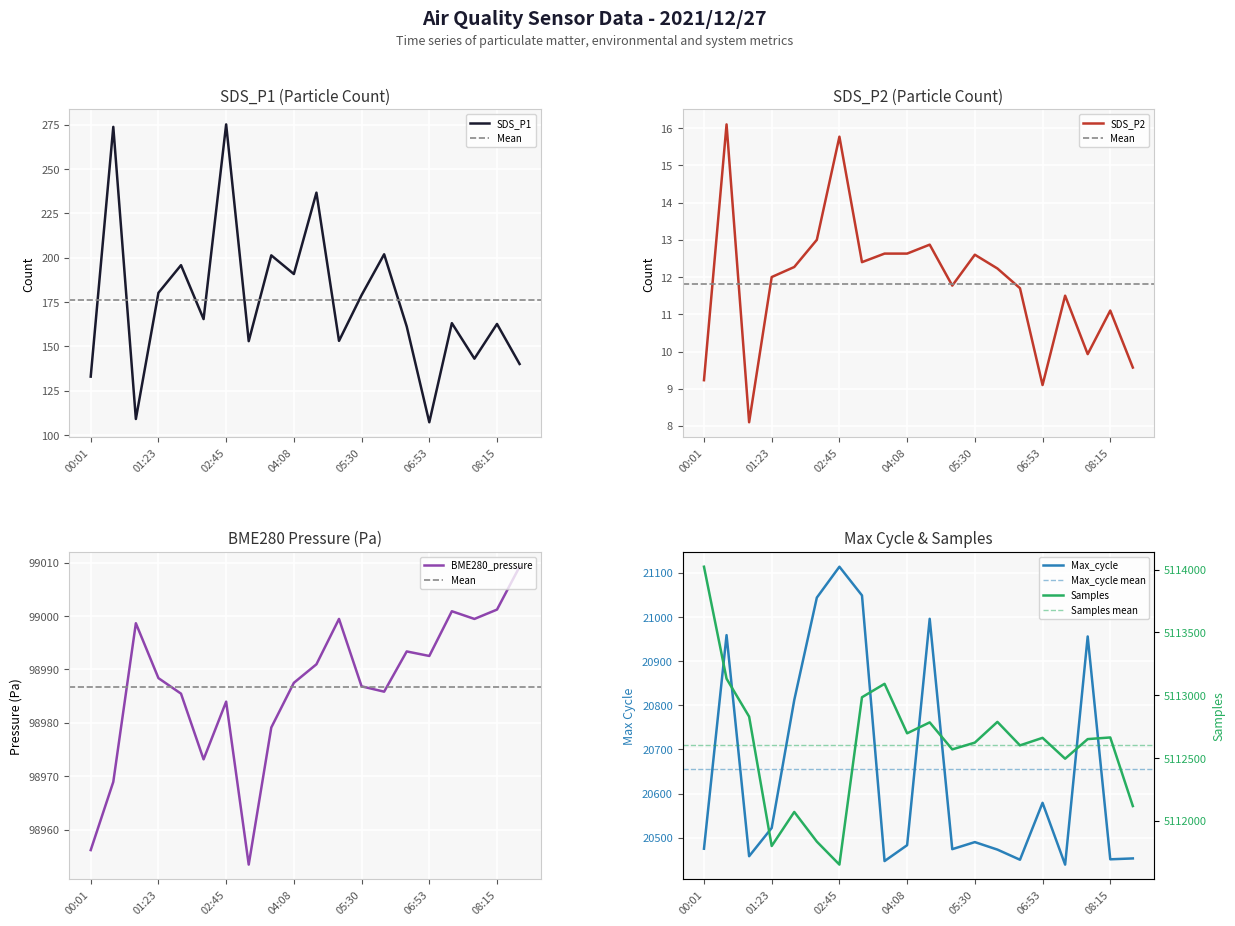

Where does the SDS_P2 series first go above 12?

00:28